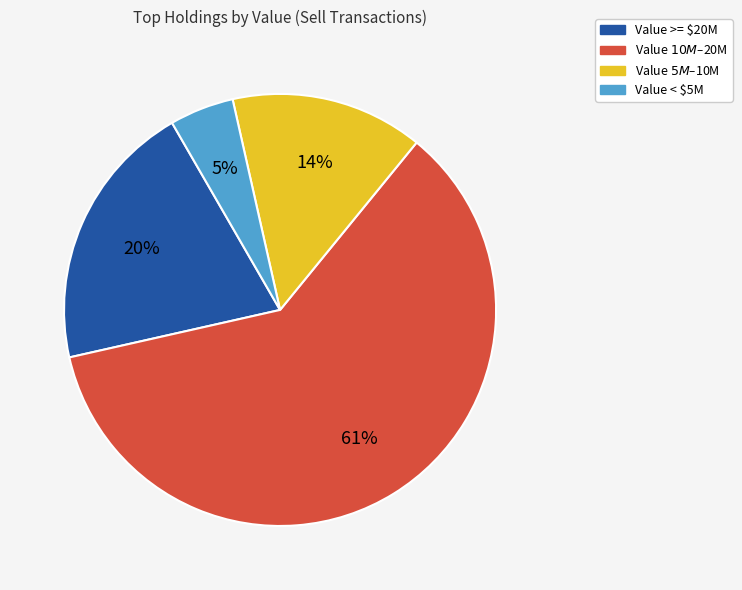

The Value < $5M slice represents 5% of the pie. True or false?

True